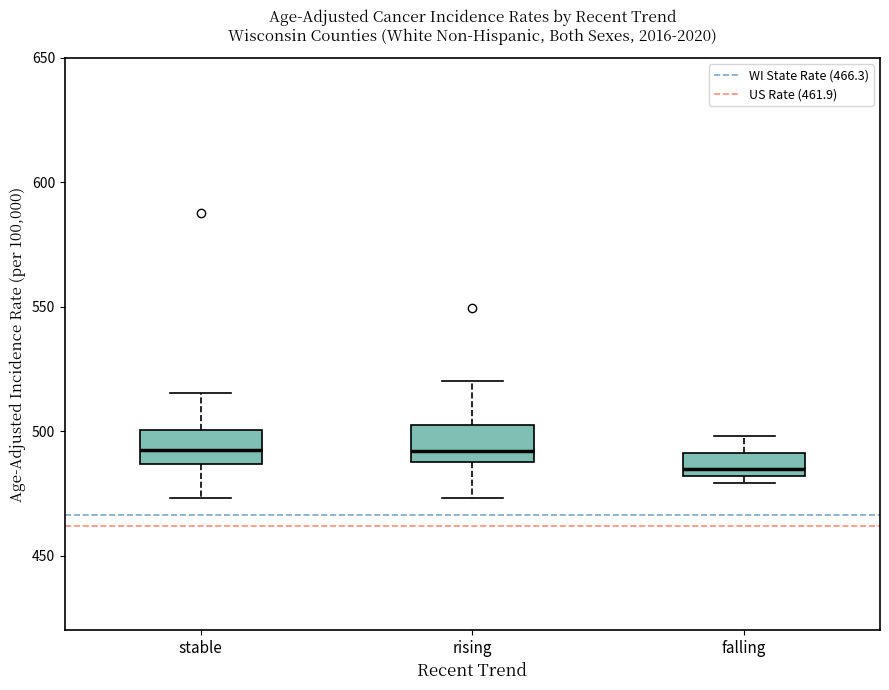

Where is the upper edge of the box for falling on the y-axis? The values are not printed on the chart, so give them approximately, as read against the axis.

490